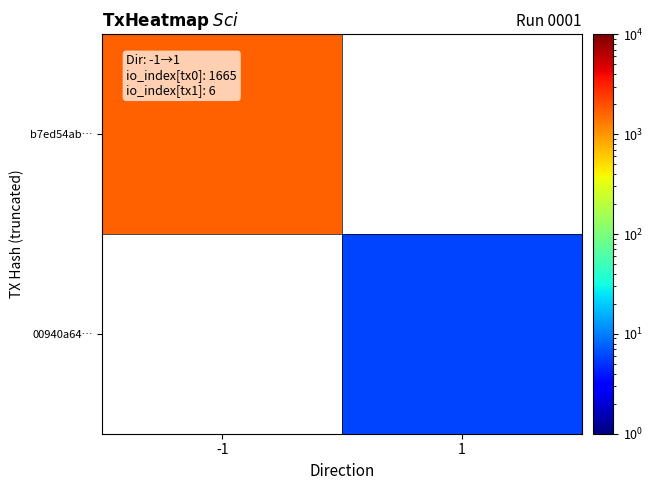

What is the lowest value of the b7ed54ab… series?

1665.0